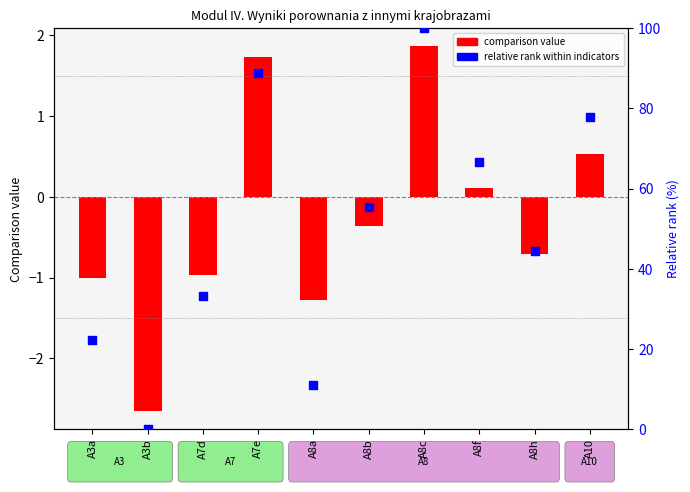

Which series contains the highest Y value?

relative rank within indicators